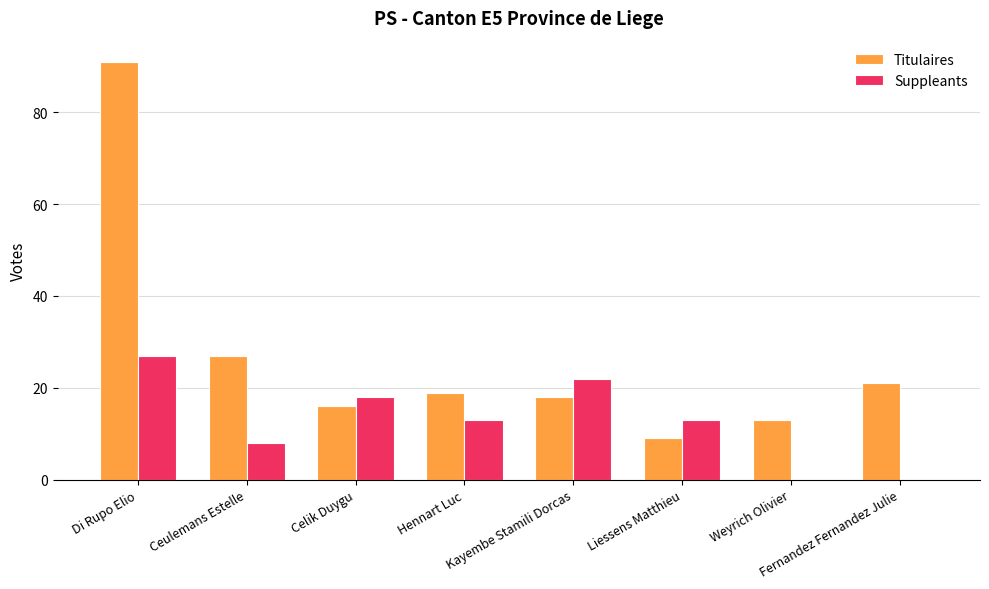

Reading left to right, extract all data points from this chart.

Titulaires: Di Rupo Elio=91	Ceulemans Estelle=27	Celik Duygu=16	Hennart Luc=19	Kayembe Stamili Dorcas=18	Liessens Matthieu=9	Weyrich Olivier=13	Fernandez Fernandez Julie=21
Suppleants: Di Rupo Elio=27	Ceulemans Estelle=8	Celik Duygu=18	Hennart Luc=13	Kayembe Stamili Dorcas=22	Liessens Matthieu=13	Weyrich Olivier=0	Fernandez Fernandez Julie=0